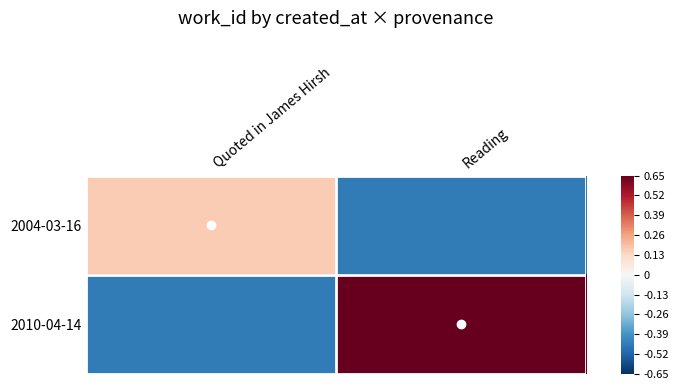

Which series has the largest range (max minus min)?

2010-04-14